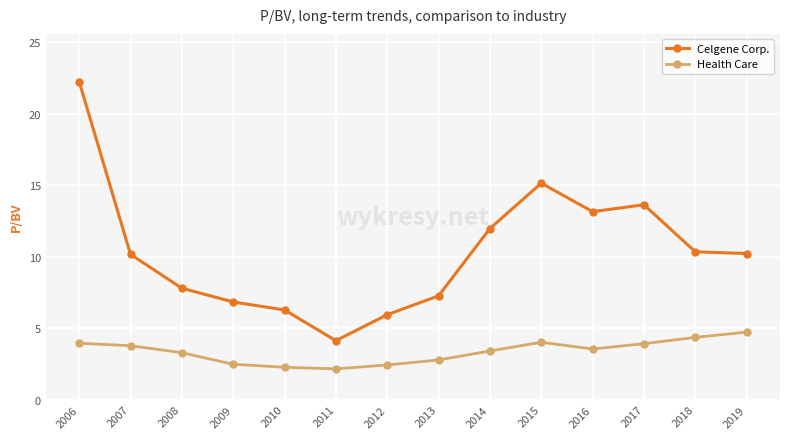

Between 2014 and 2017, which series saw the biggest shift?

Celgene Corp.